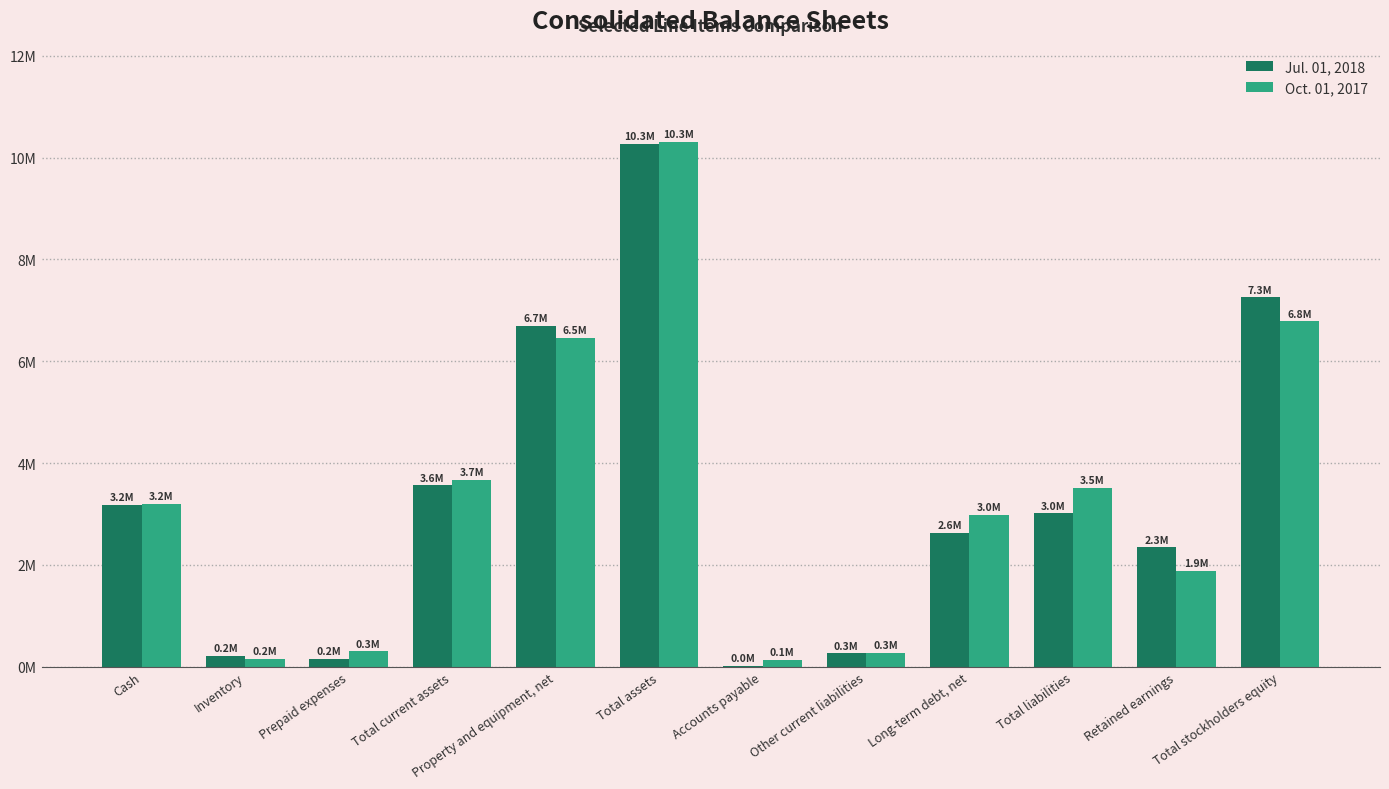

Which series has the largest range (max minus min)?

Jul. 01, 2018